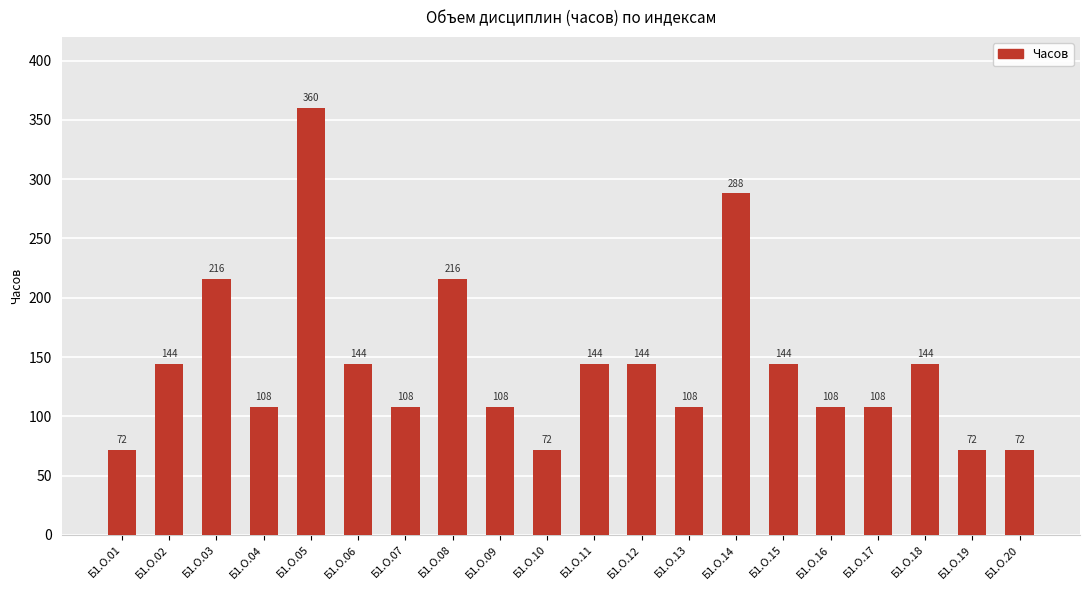

At which category does the chart reach its peak across all series?

Б1.О.05